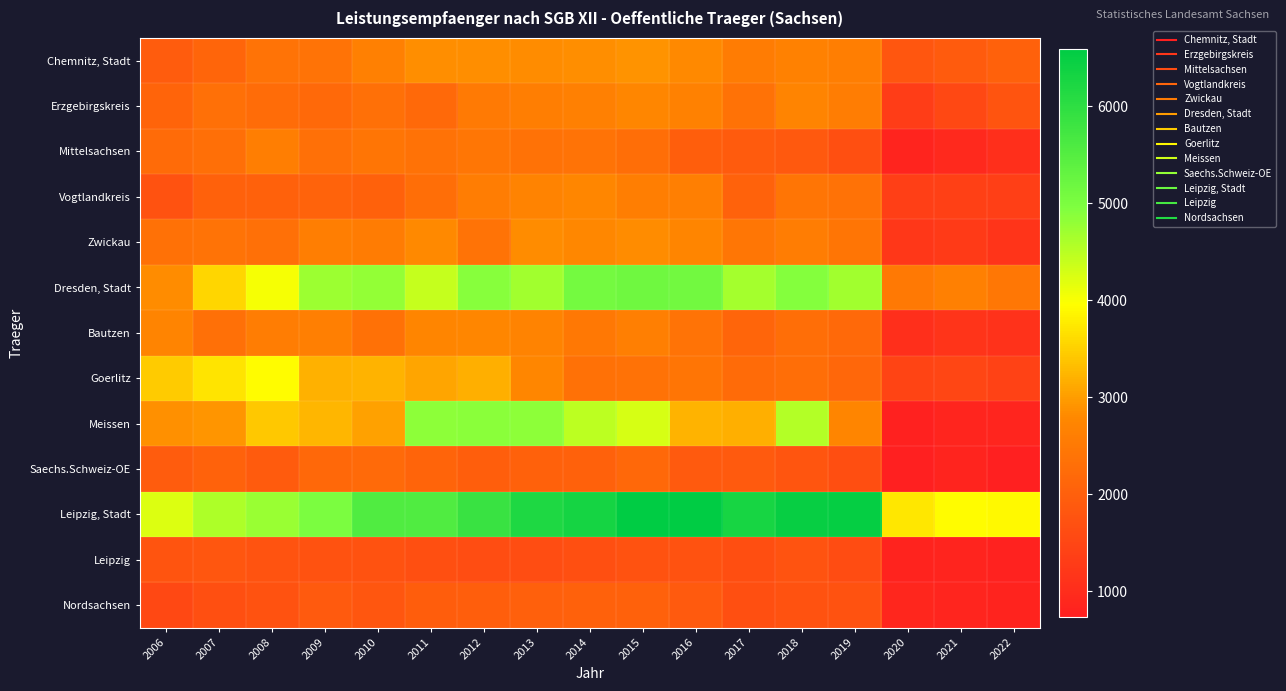

Which category has the lowest value across all series?

2022